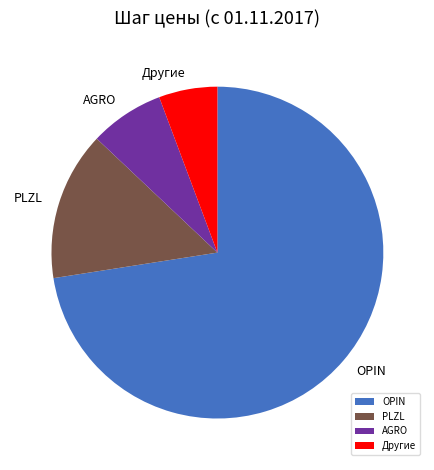

Count the number of slices in the pie.

4